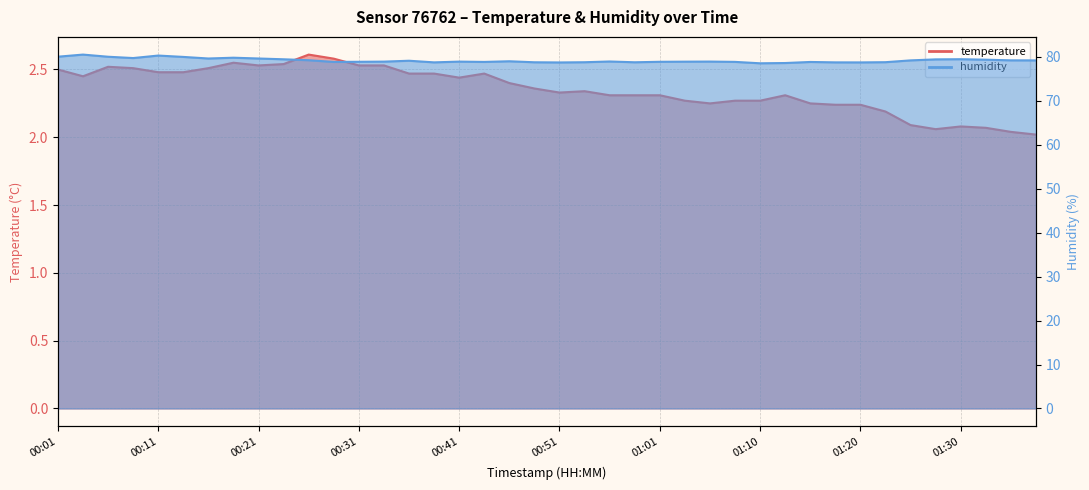

The humidity series shows 106.4 at 01:18. True or false?

False